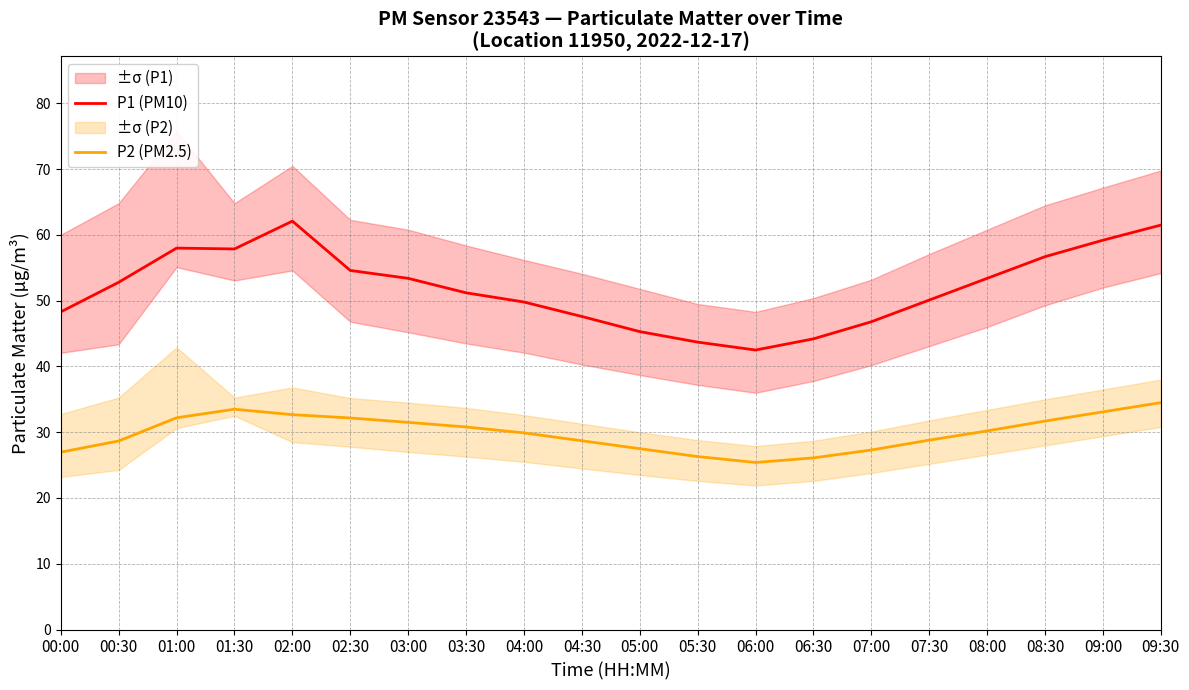

Is the value of P1 (PM10) at 00:30 greater than the value of P2 (PM2.5) at 04:00?

Yes